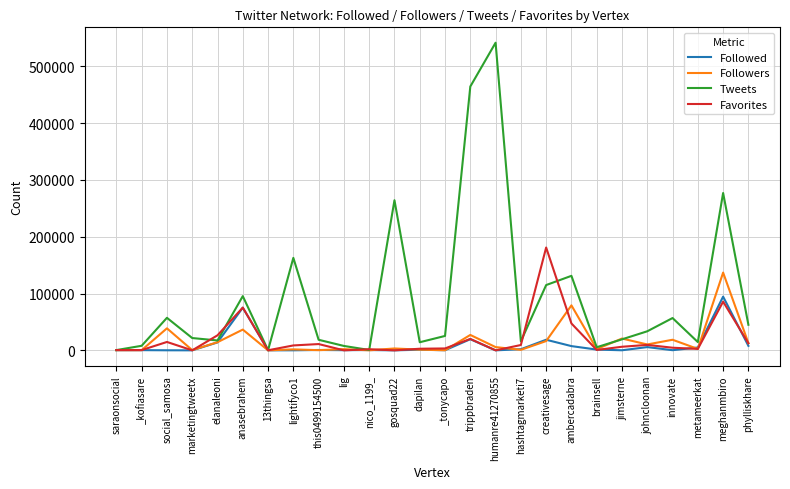

Is it true that Tweets equals 29568 at innovate?

False